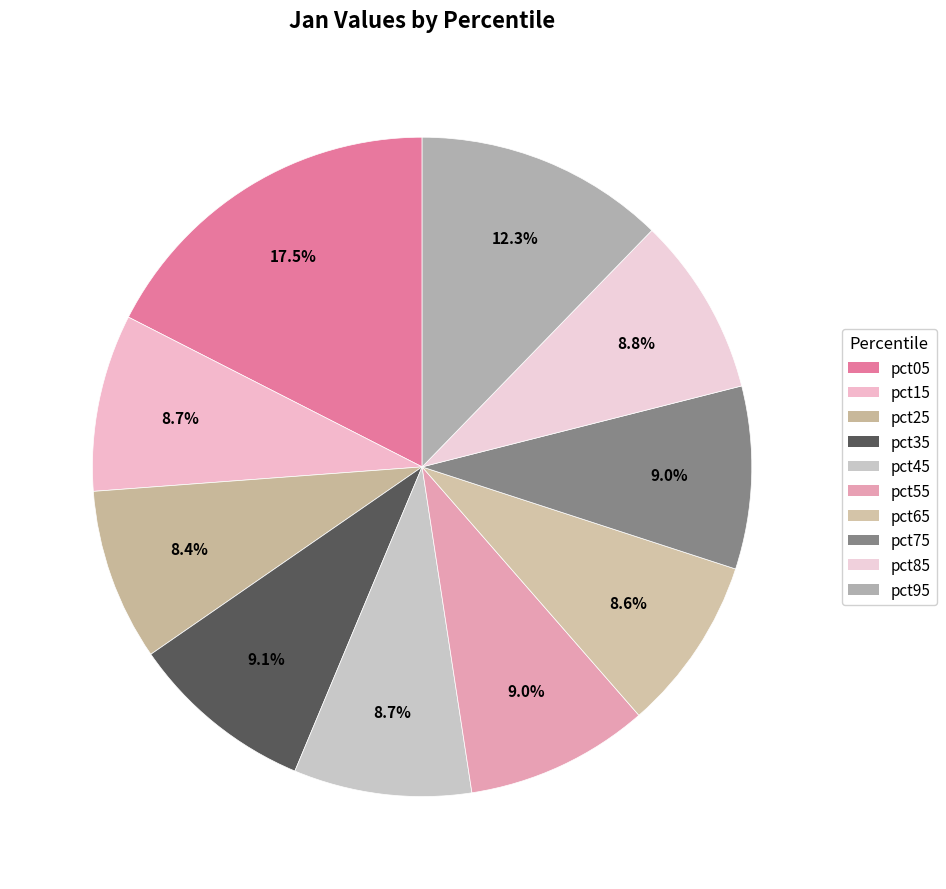

Which slice is the largest?

pct05